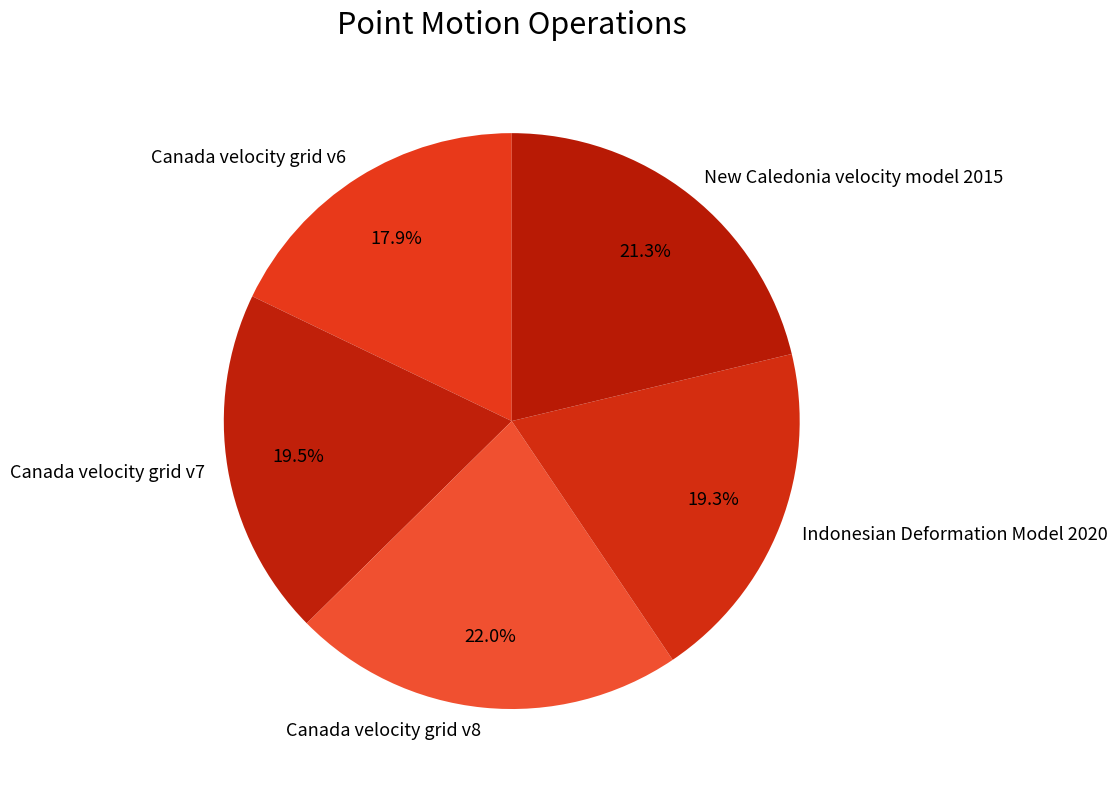

How many slices are in this pie chart?

5